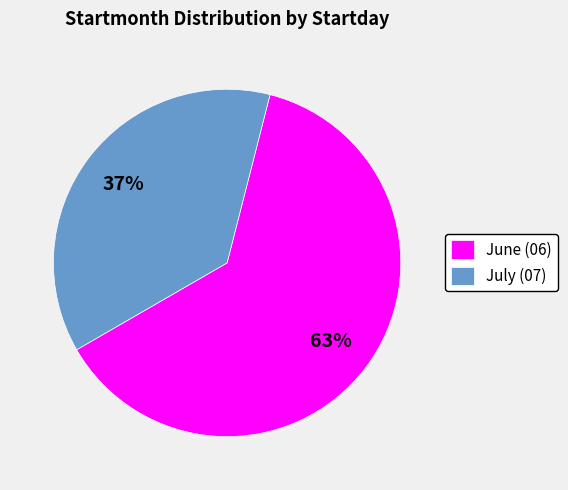

To the nearest percent, what percentage of the pie is July (07)?

37%